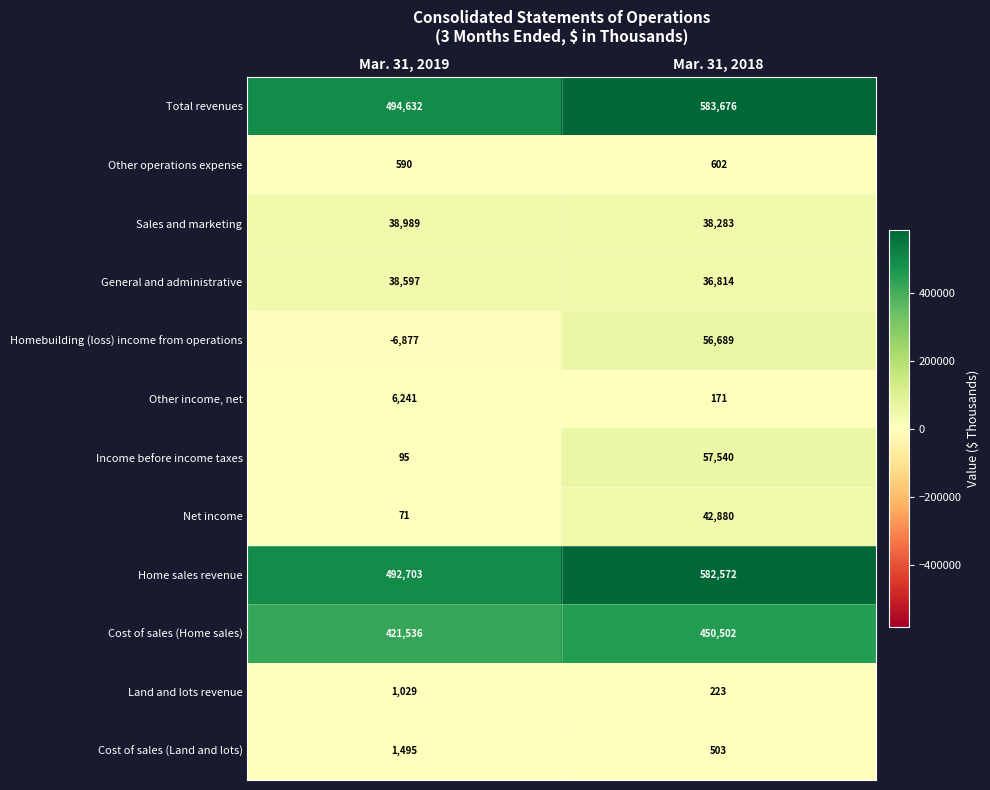

True or false: Cost of sales (Land and lots) has a value of 1495 at Mar. 31, 2019.

True